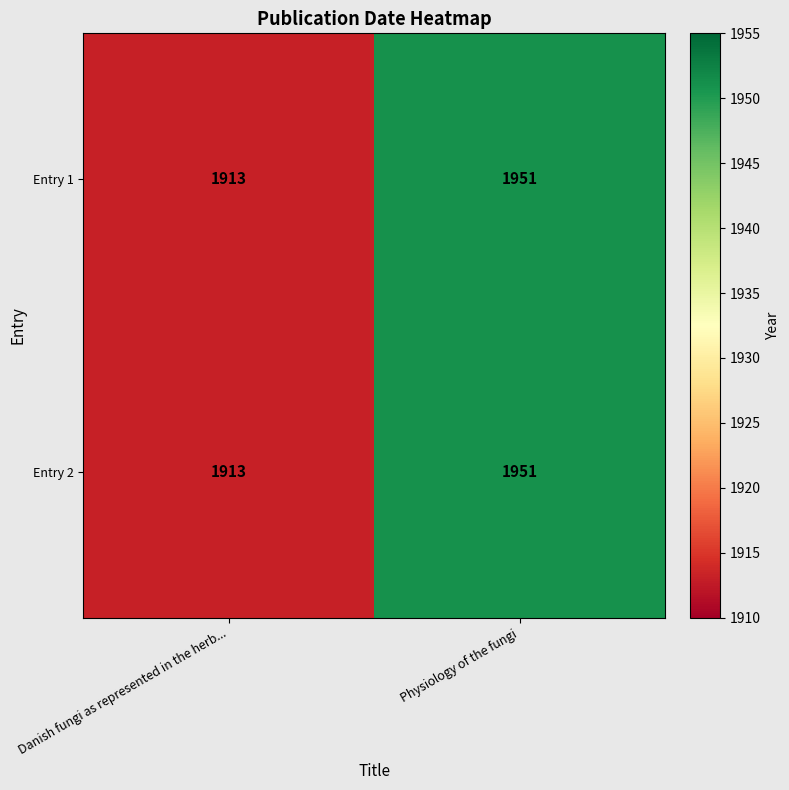

At which label is Entry 1 closest to 1932?

Danish fungi as represented in the herb...